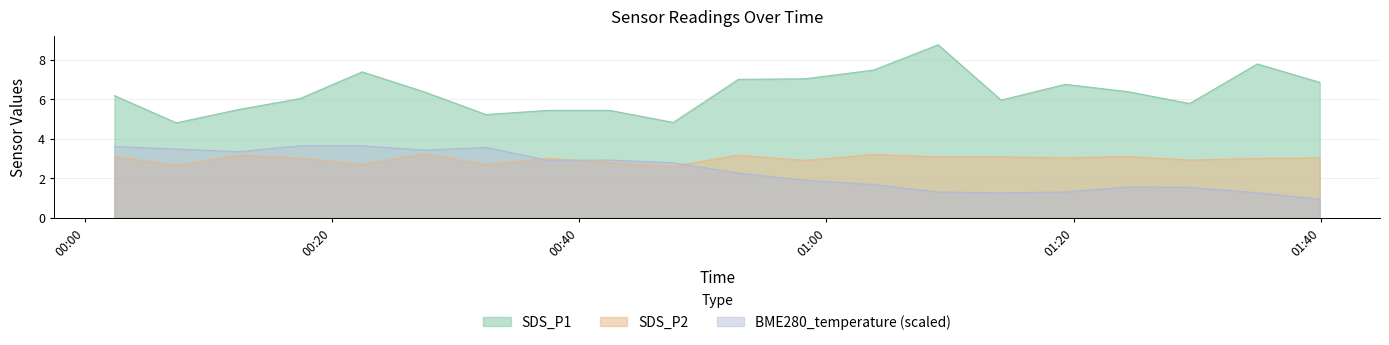

How many interior local peaks does the SDS_P2 series have?

6